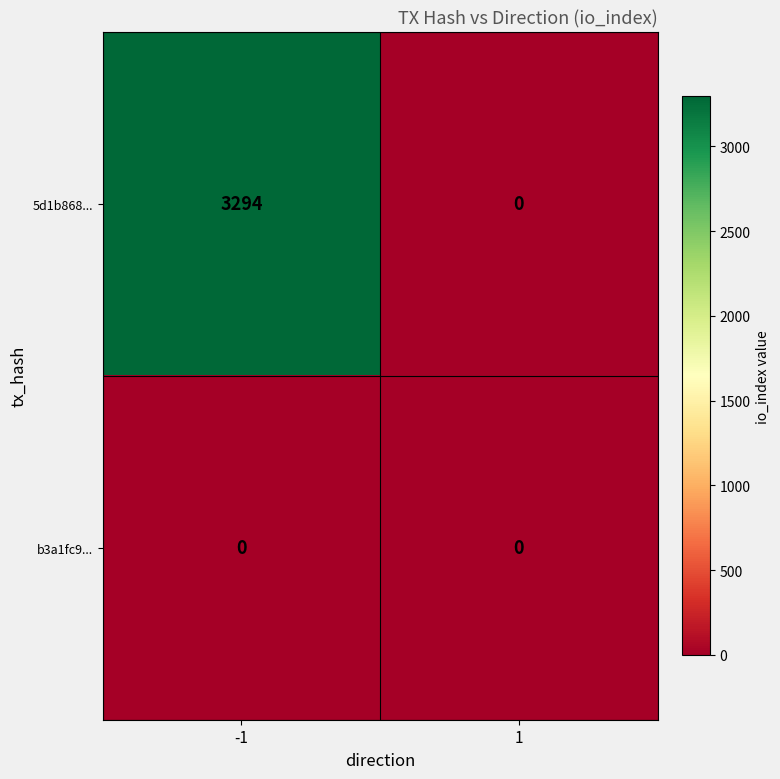

True or false: 5d1b868... has a value of -2052 at 1.

False